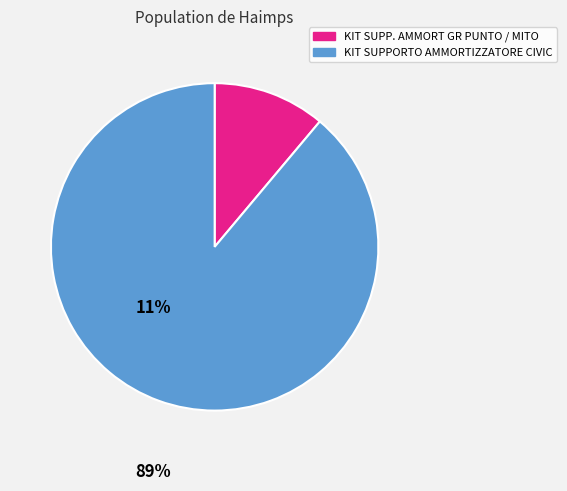

Do KIT SUPPORTO AMMORTIZZATORE CIVIC and KIT SUPP. AMMORT GR PUNTO / MITO together represent more than half of the pie?

Yes